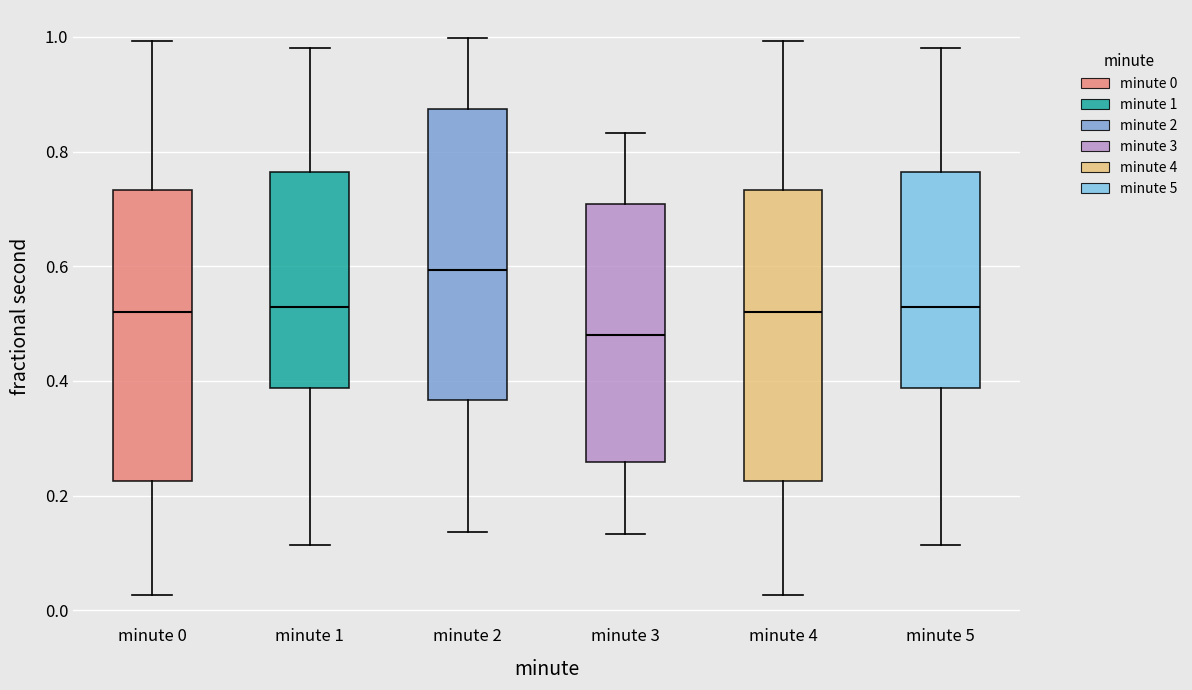

Which box's median line is the highest?

minute 2